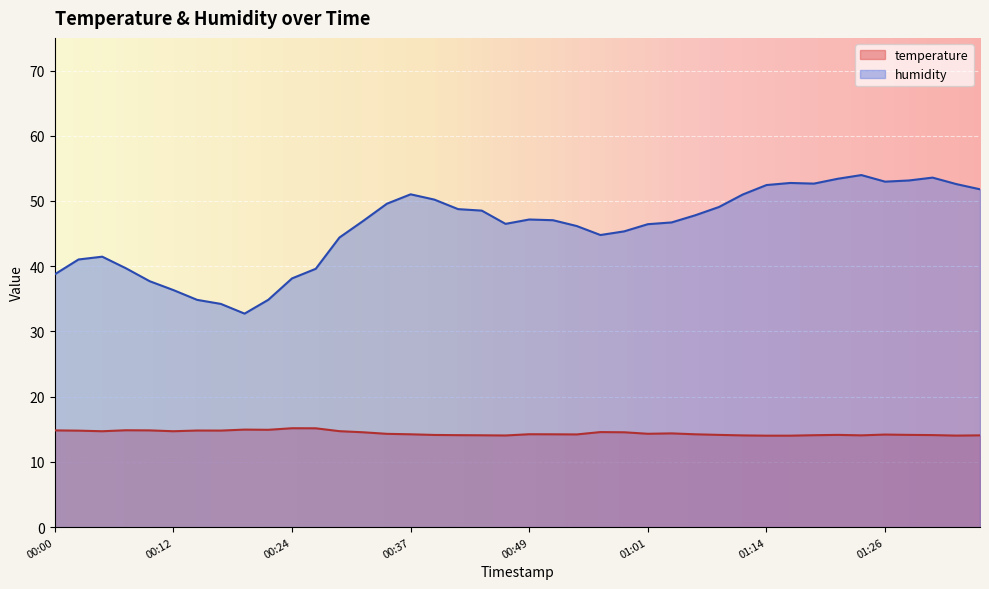

Rank the series at 00:49 from highest to lowest value.

humidity, temperature